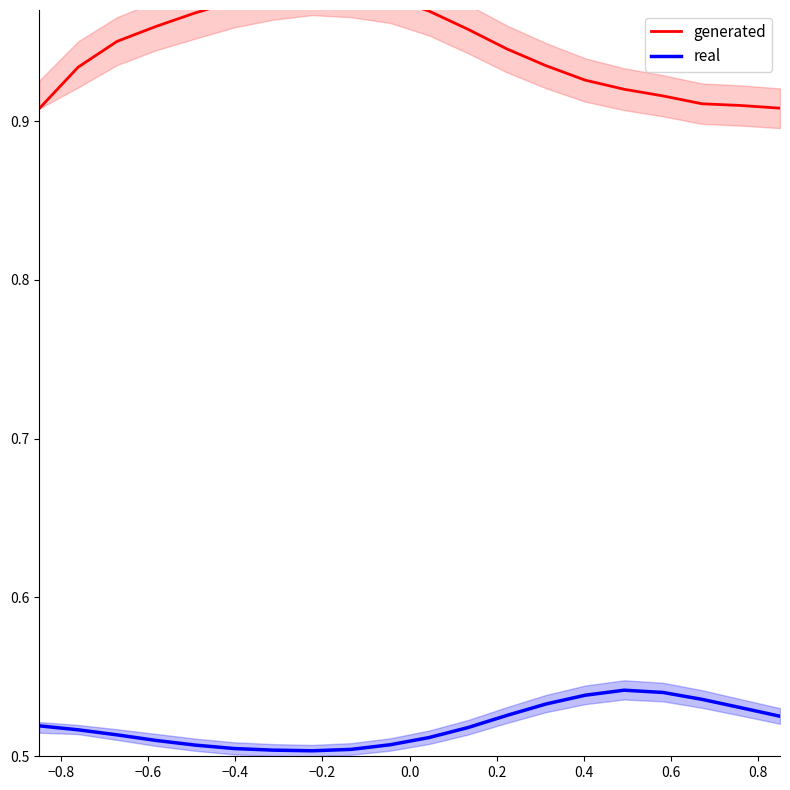

True or false: real has more than 2 points higher than both neighbors.

False